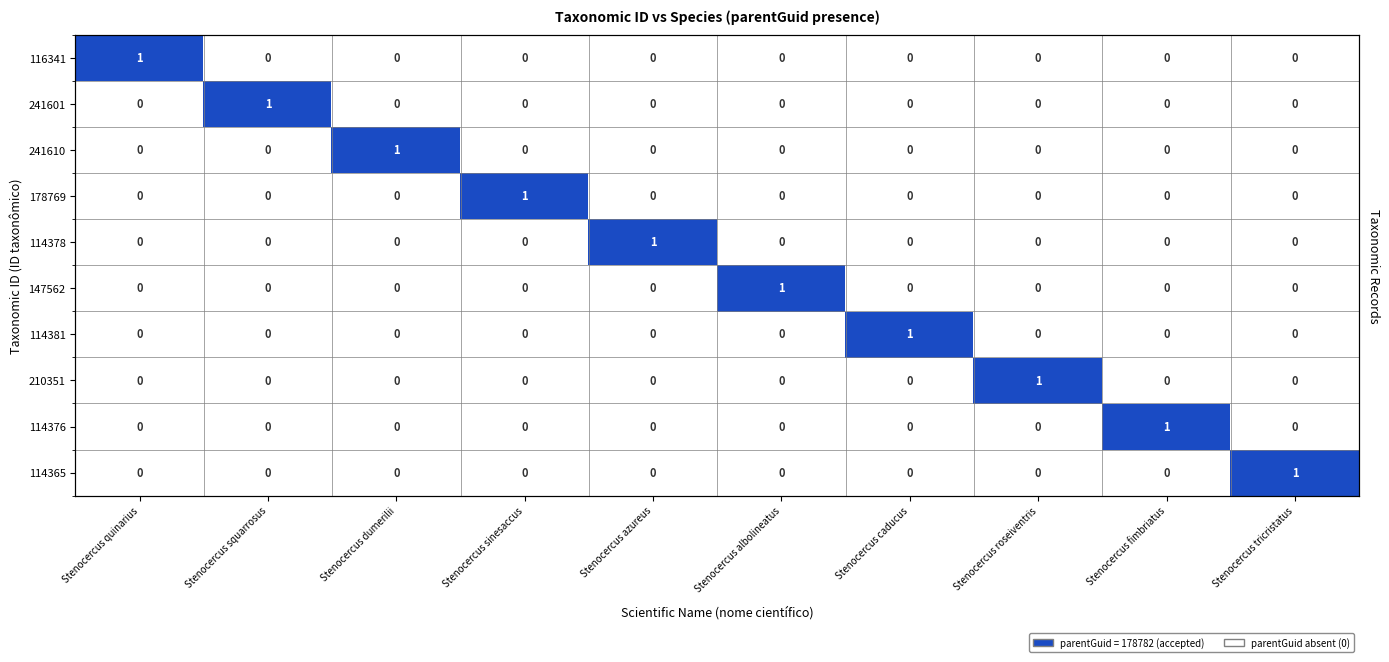

What is the maximum value for 241610?

1